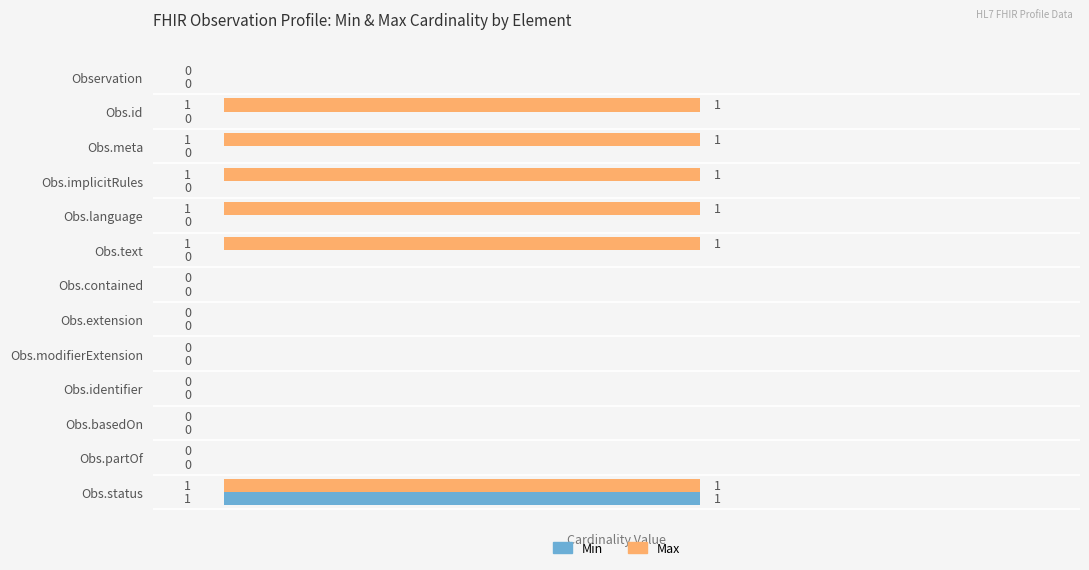

The value of Max at Observation is 1. True or false?

False